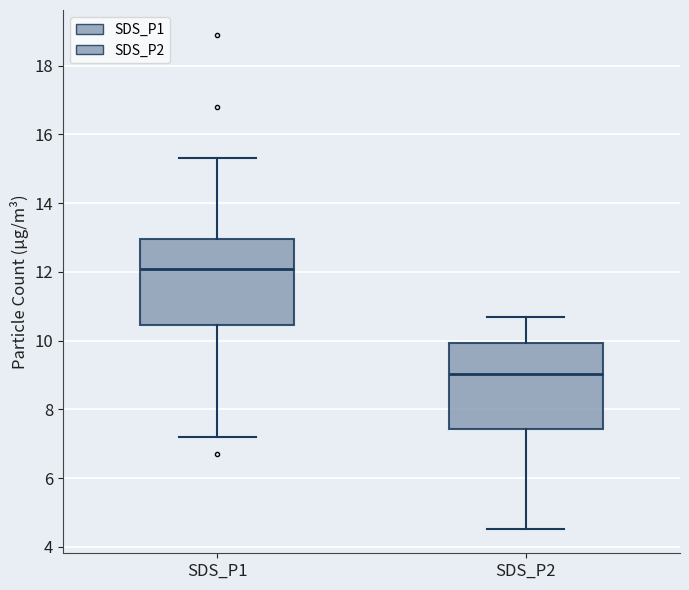

Reading left to right, transcribe this box plot: for each box, give where its median line is, the range the box spans, and where its two whiskers end, as read against the y-axis. The values are not printed on the chart, so give them approximately, as read against the axis.

SDS_P1: median 12.0, box 10.4 to 13.0, whiskers 7.2 to 15.4
SDS_P2: median 9.0, box 7.4 to 10.0, whiskers 4.6 to 10.8